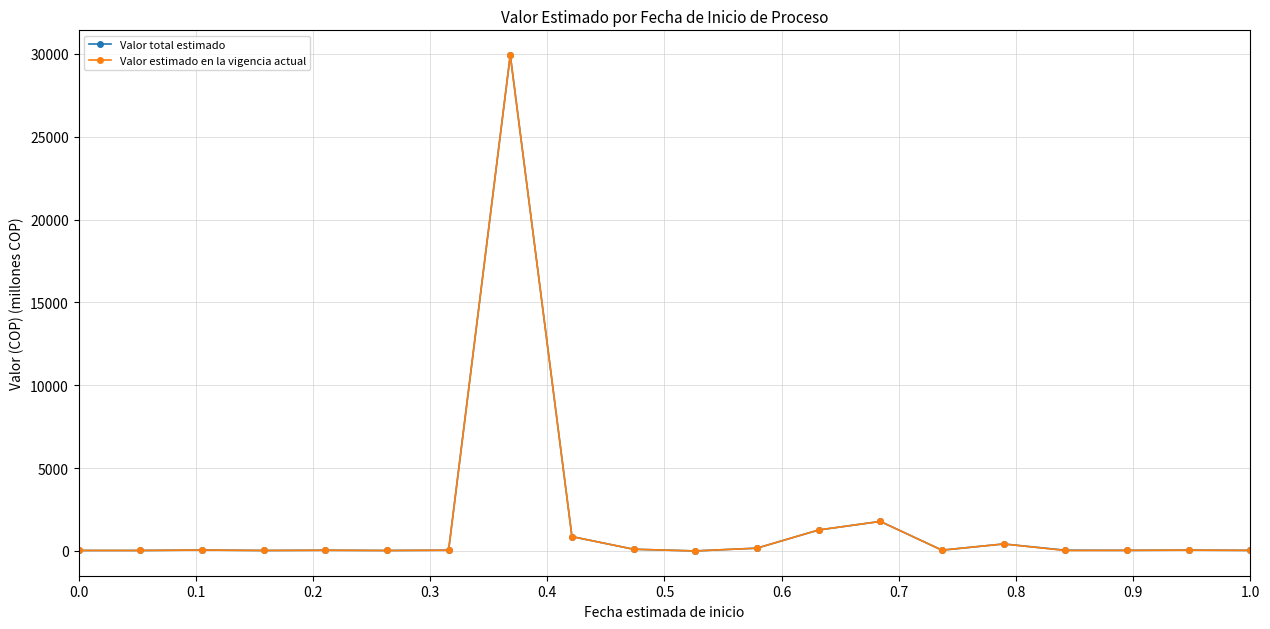

True or false: Valor total estimado has more than 2 interior local peaks.

True